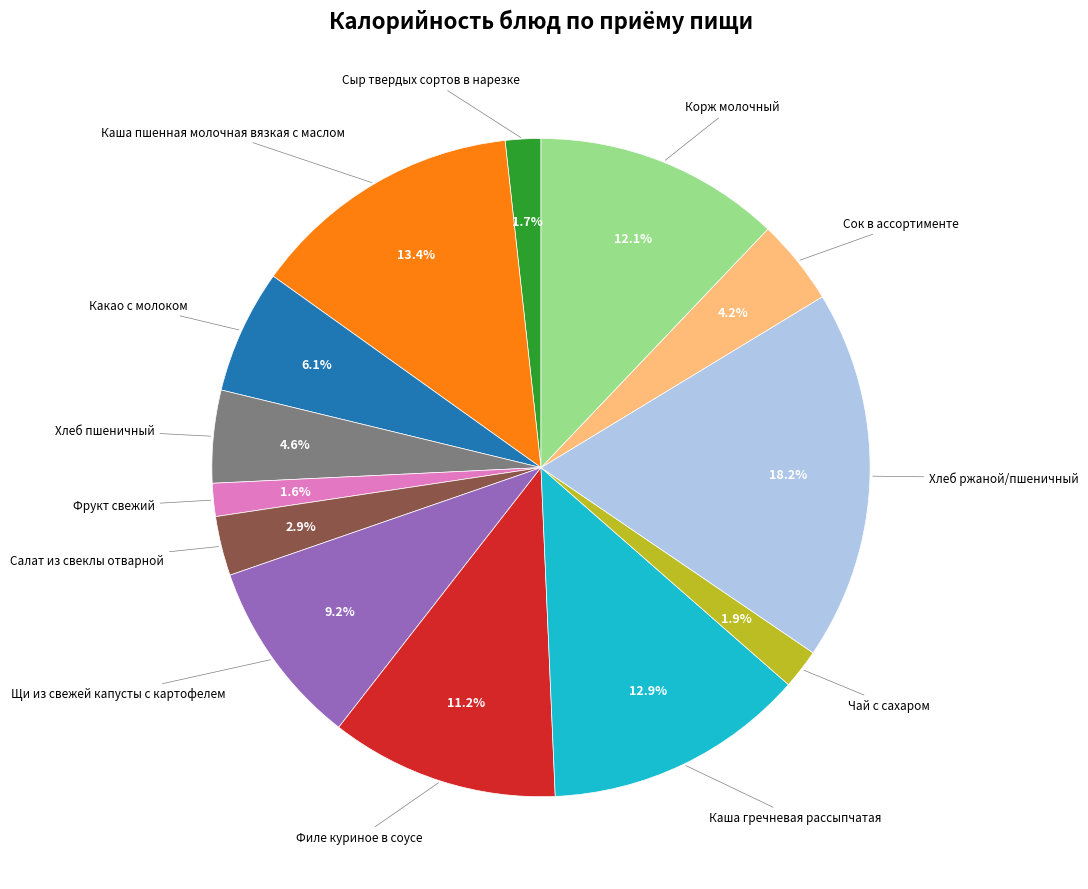

Is there a majority slice in this chart?

No